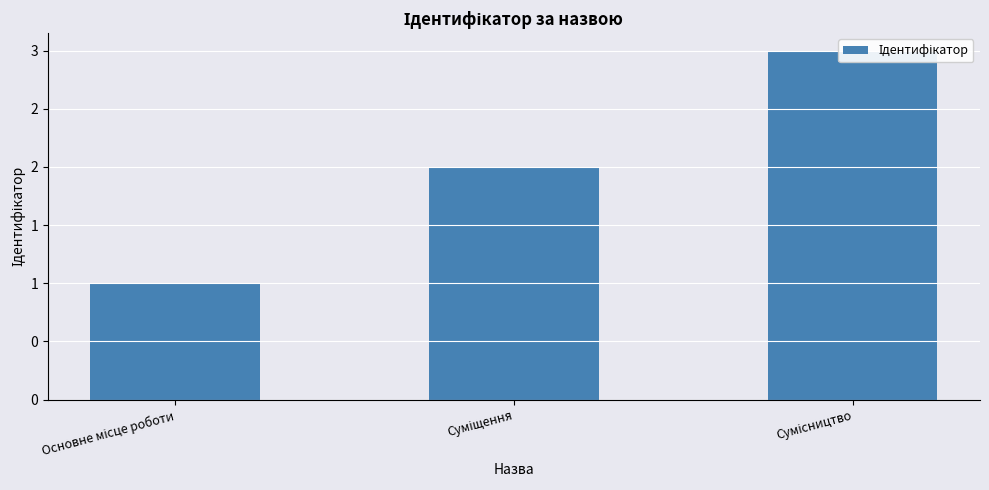

Count the number of data series in this chart.

1